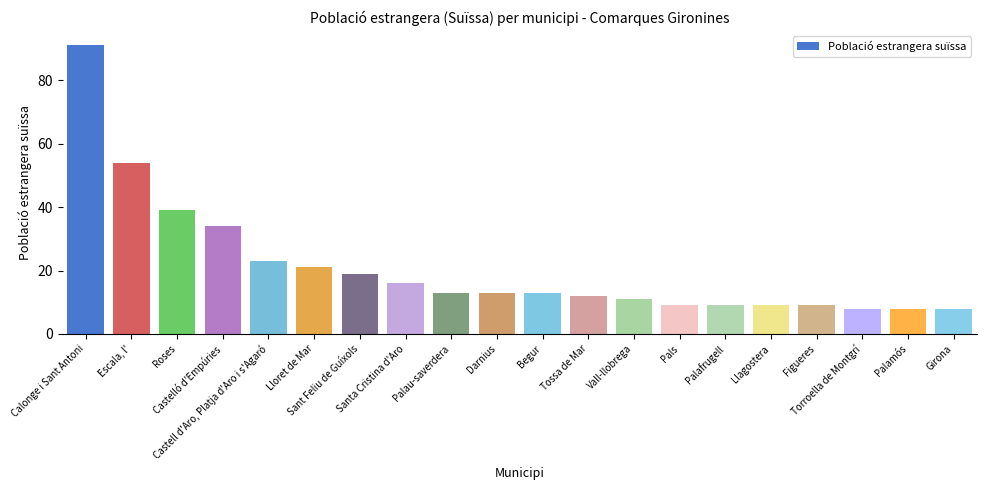

Is it true that the value at Sant Feliu de Guíxols is 26?

False